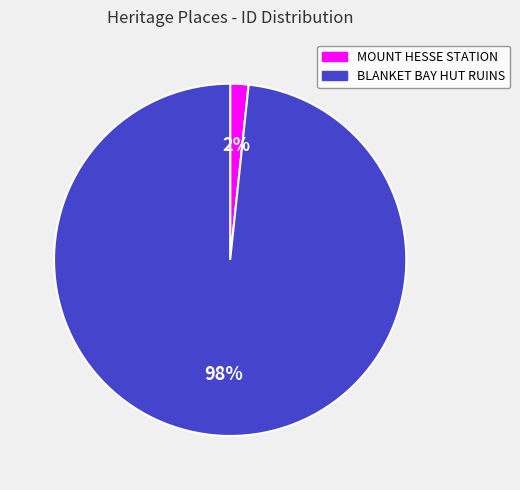

Which has a higher value, BLANKET BAY HUT RUINS or MOUNT HESSE STATION?

BLANKET BAY HUT RUINS